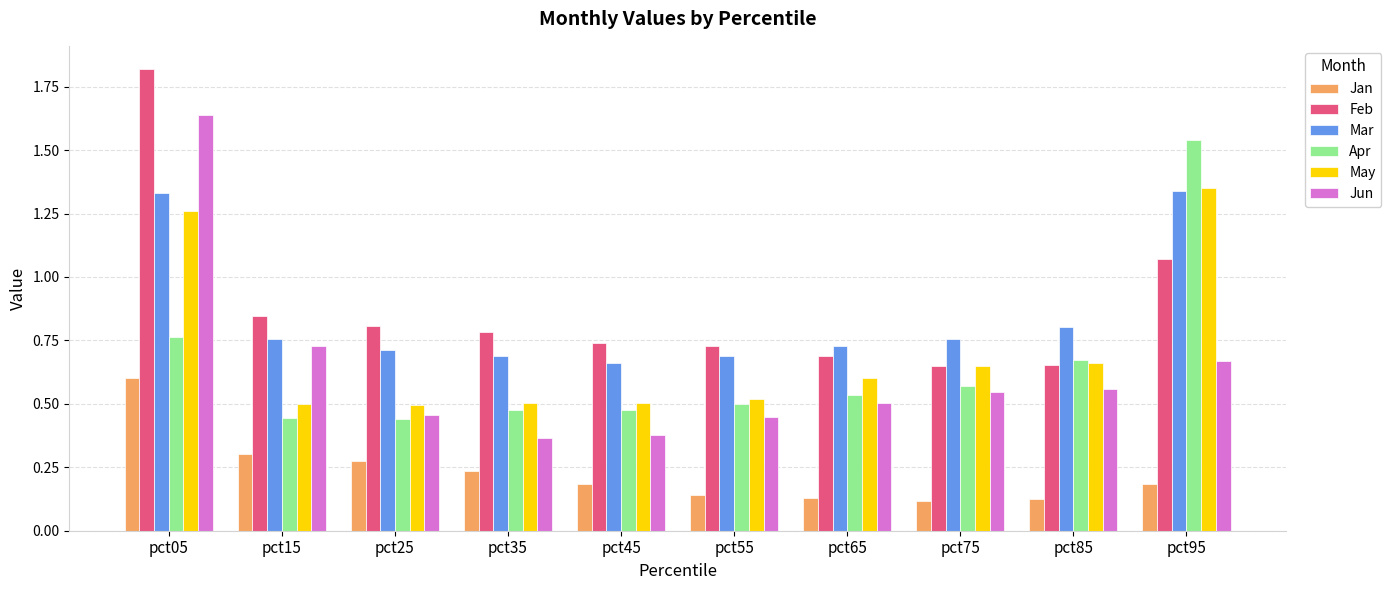

At which label does Apr reach its peak?

pct95